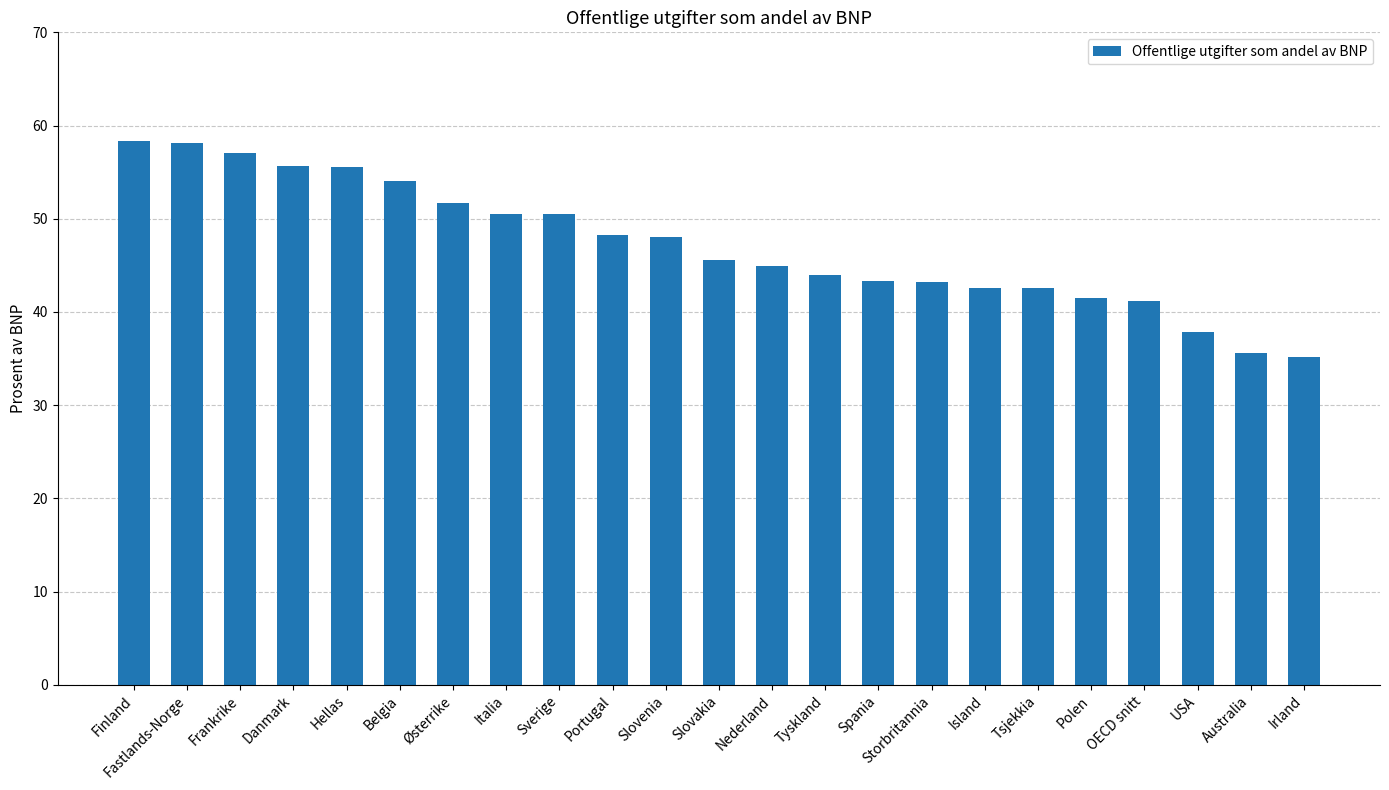

What is the difference between the second highest and minimum values?

22.9